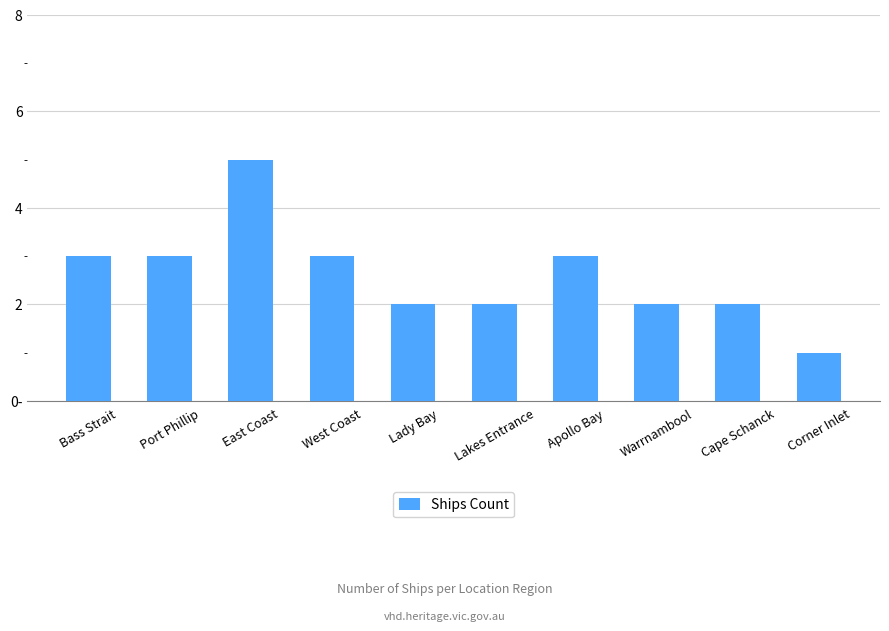

Where is the data nearest to the value 3?

Bass Strait